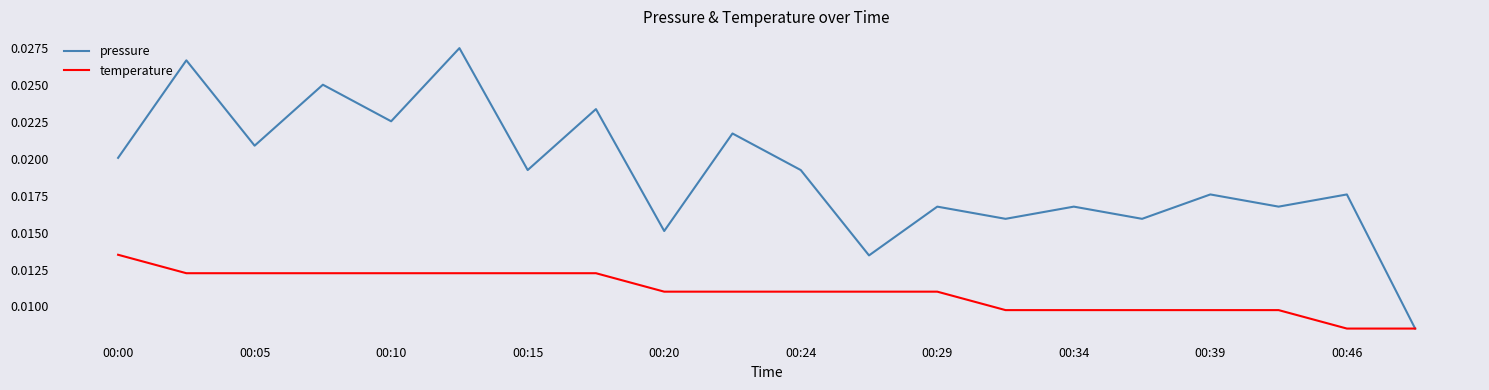

Which series has the widest spread of values?

pressure